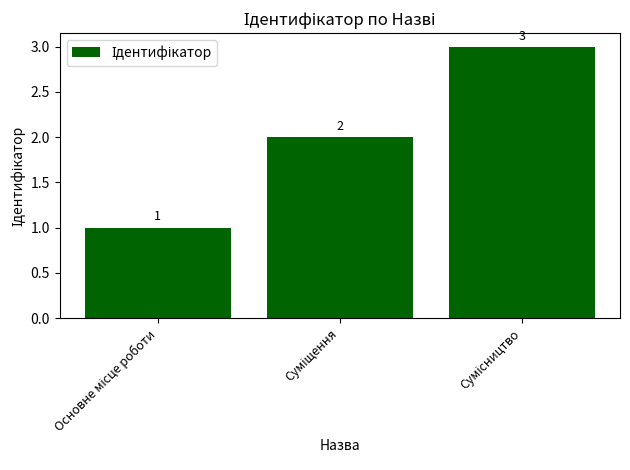

What is the value of the 2nd bar from the left?

2